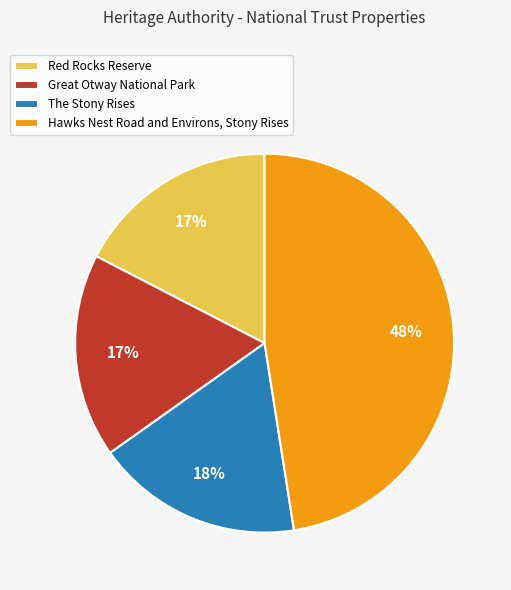

How many slices are in this pie chart?

4